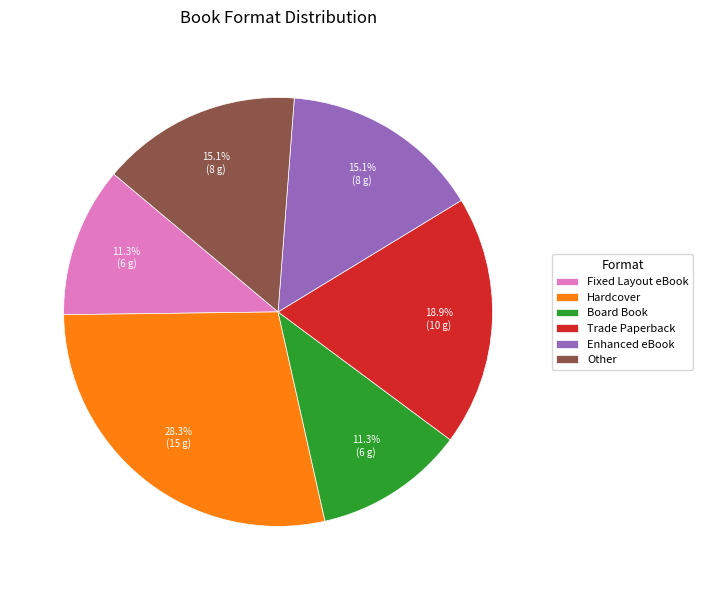

How many segments does this pie chart have?

6